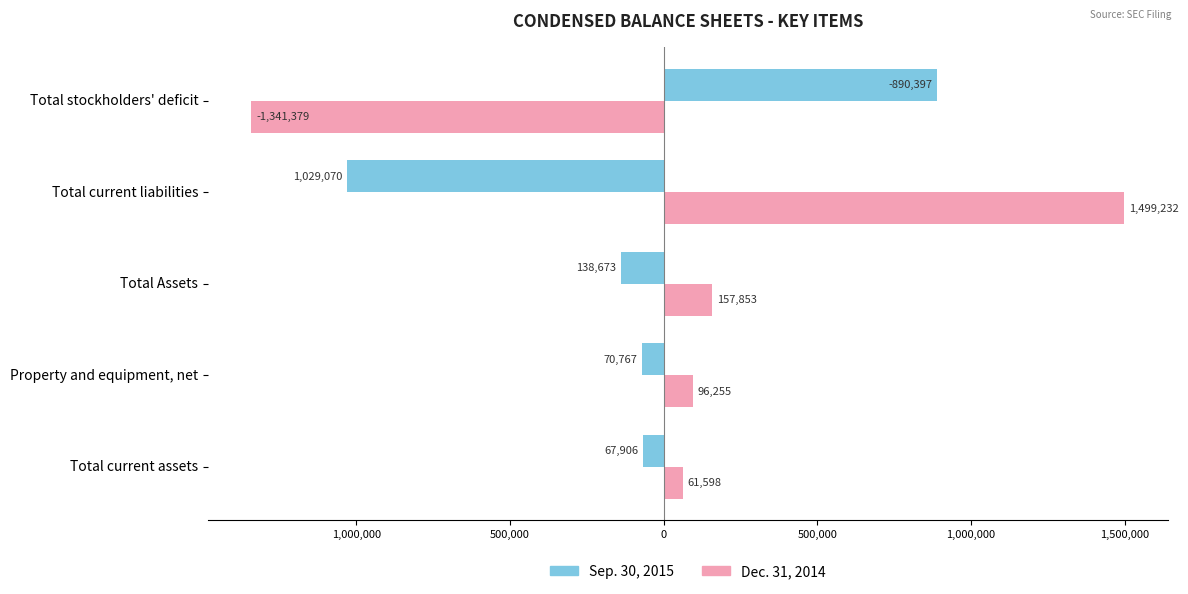

What are all the series names shown in the legend?

Sep. 30, 2015, Dec. 31, 2014